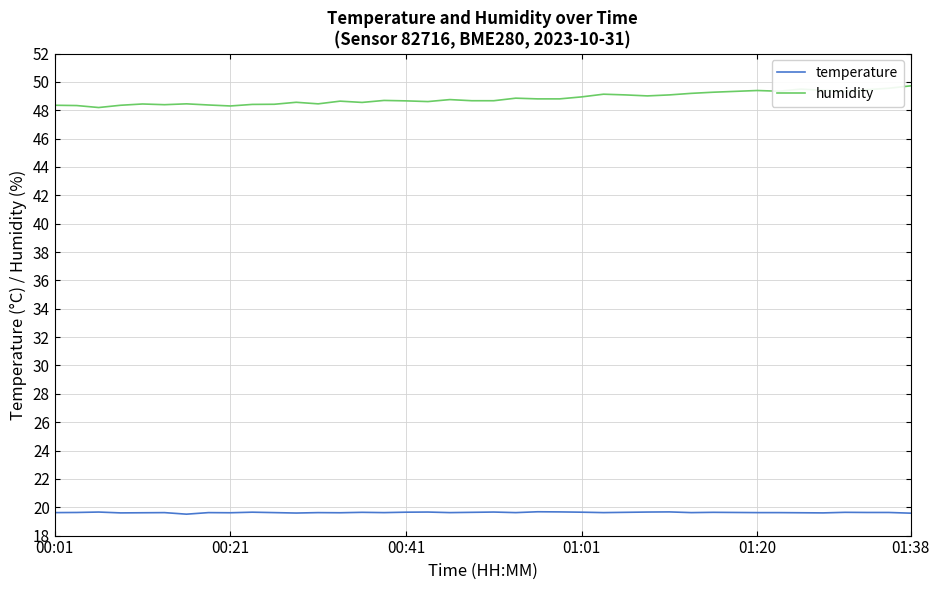

Which series has the largest range (max minus min)?

humidity